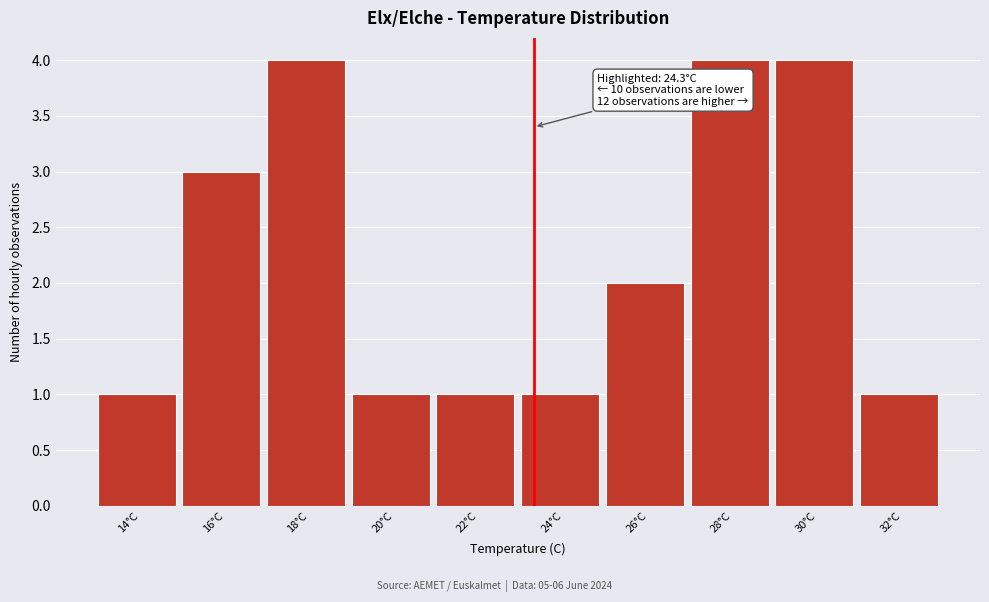

Reading left to right, transcribe all the data shown in this chart.

1	3	4	1	1	1	2	4	4	1